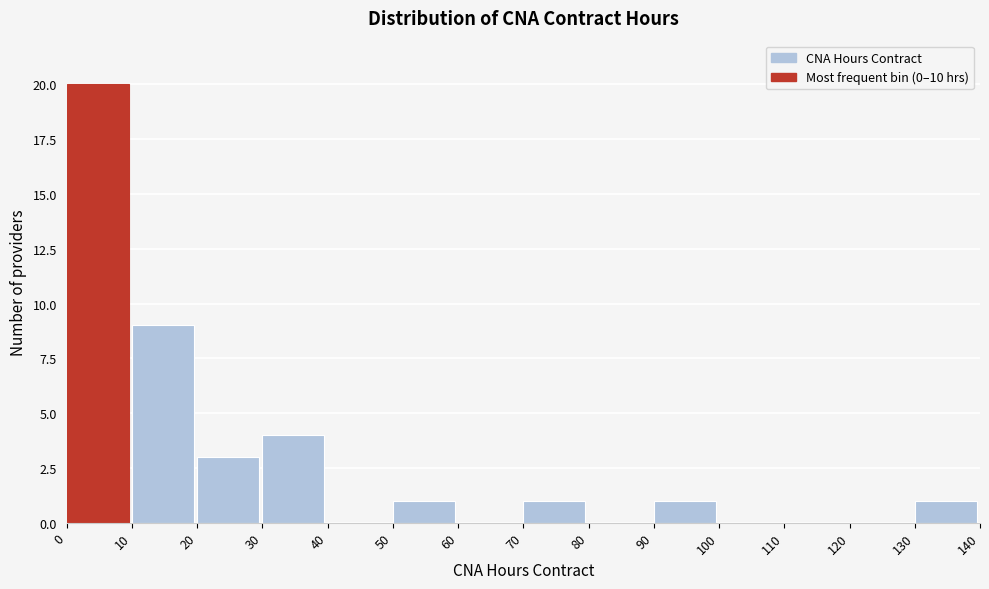

Reading left to right, transcribe this chart: for each bar, give the range it covers on the x-axis and its height. The values are not printed on the chart, so give them approximately, as read against the axis.

0 to 10: 20
10 to 20: 9
20 to 30: 3
30 to 40: 4
40 to 50: 0
50 to 60: 1
60 to 70: 0
70 to 80: 1
80 to 90: 0
90 to 100: 1
100 to 110: 0
110 to 120: 0
120 to 130: 0
130 to 140: 1